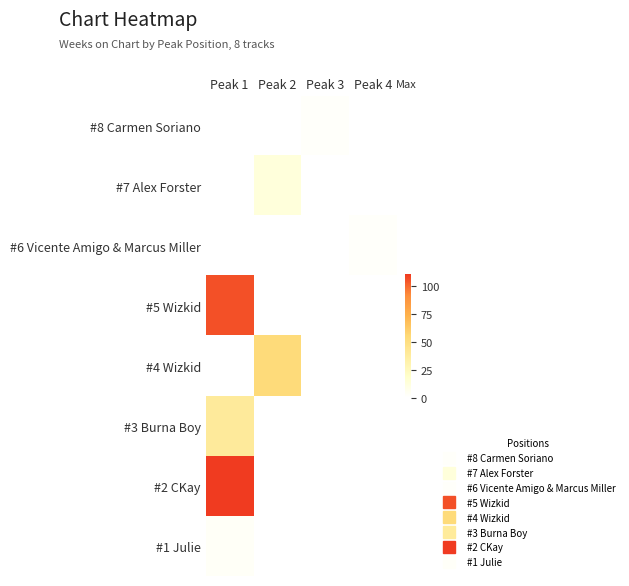

What is the greatest value displayed?

110